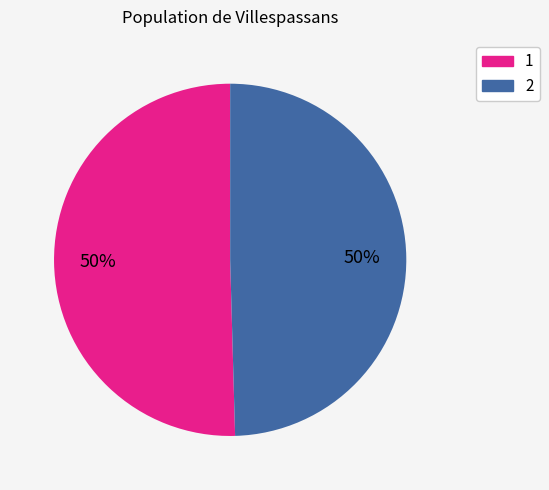

Between 1 and 2, which is larger?

1